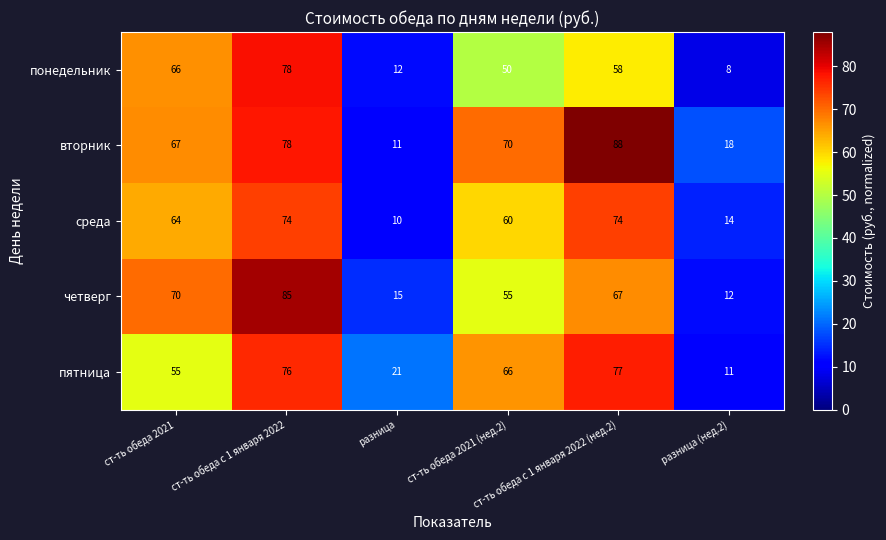

Which series changed the most between разница and разница (нед.2)?

пятница